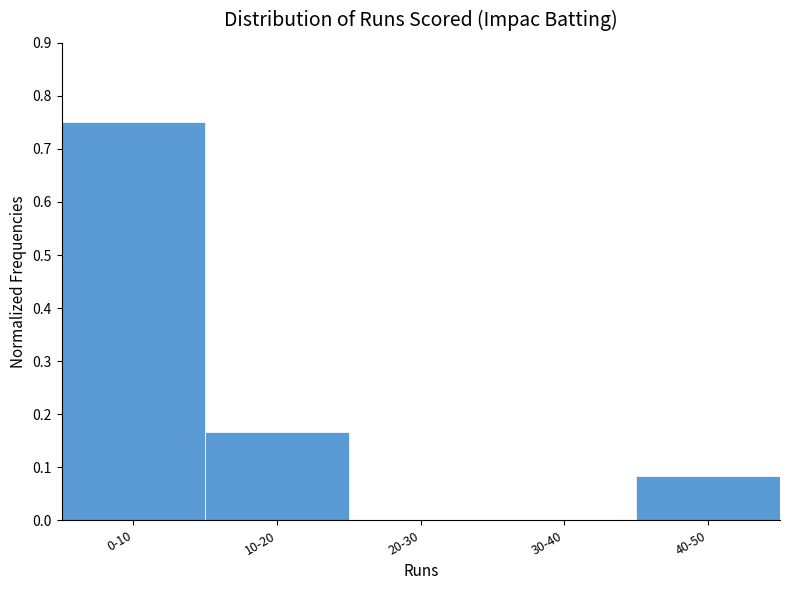

What is the sum of all values?

1.0